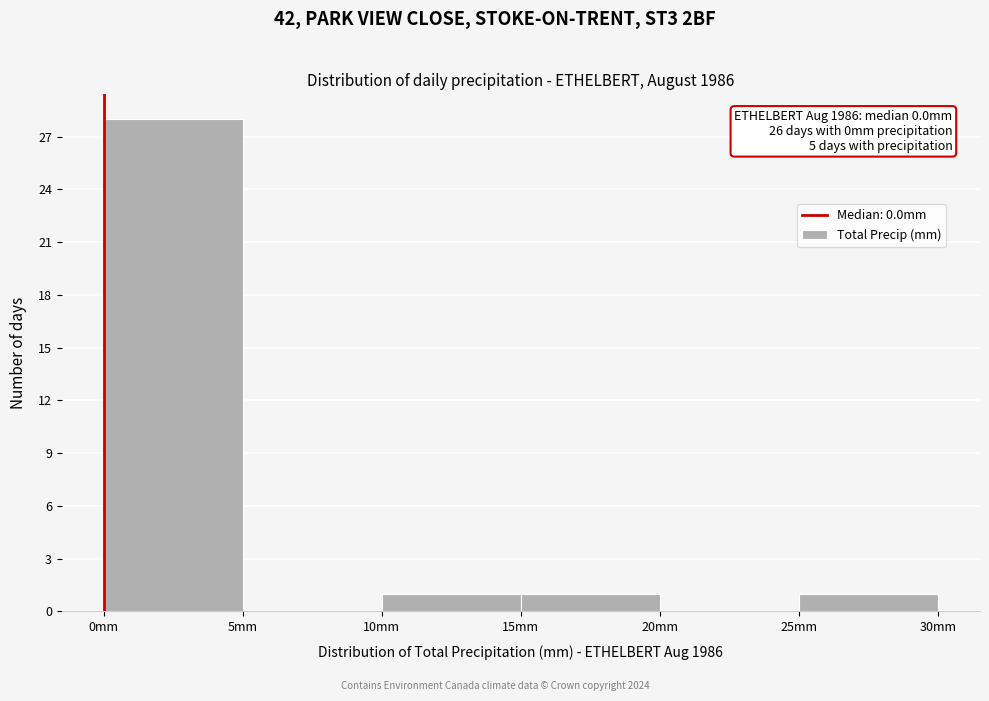

Over which range of the x-axis is the bar tallest?

0 to 5